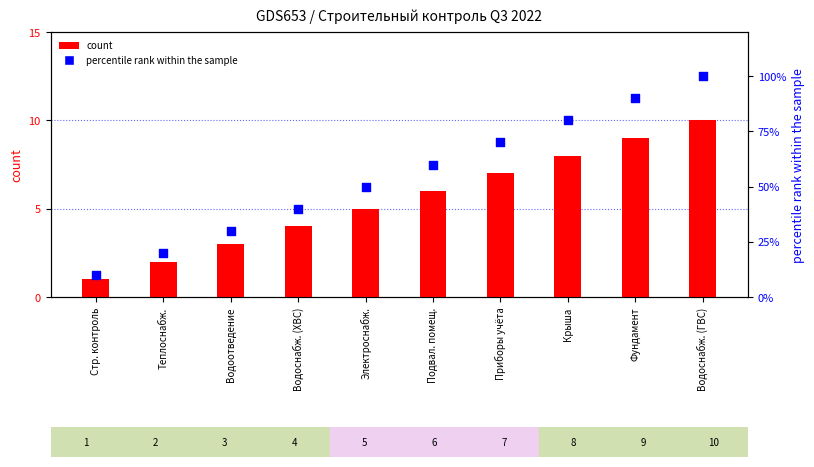

Which series reaches the maximum Y coordinate?

percentile rank within the sample